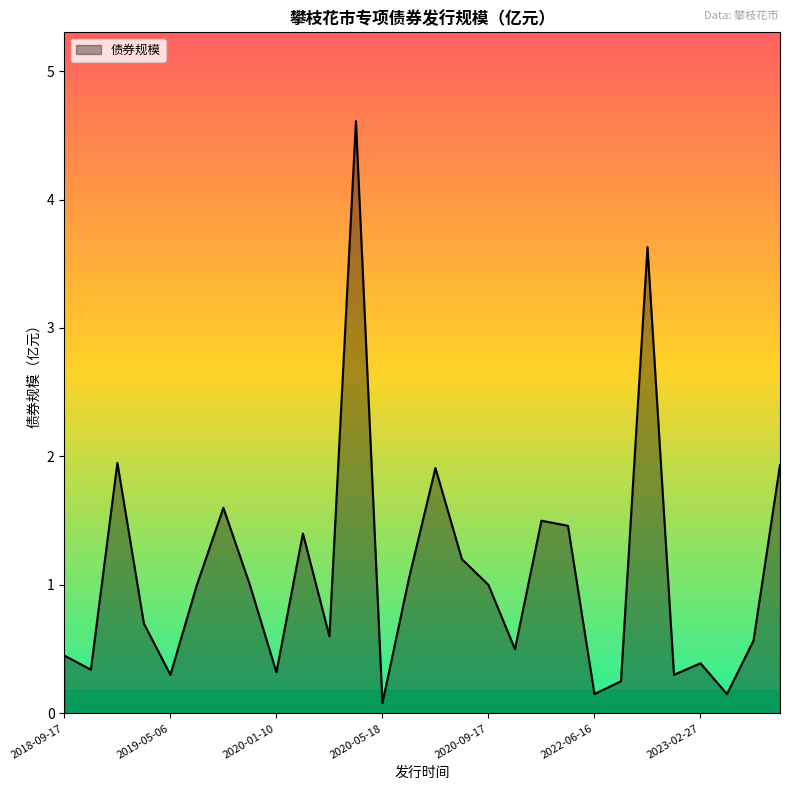

What is the greatest value displayed?

4.6